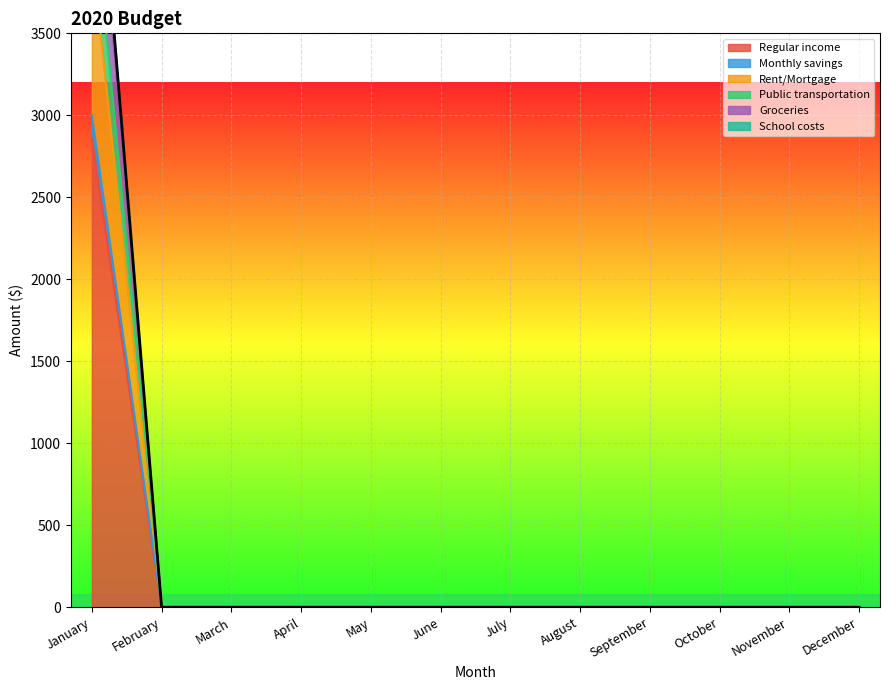

How many distinct data groups are displayed?

6